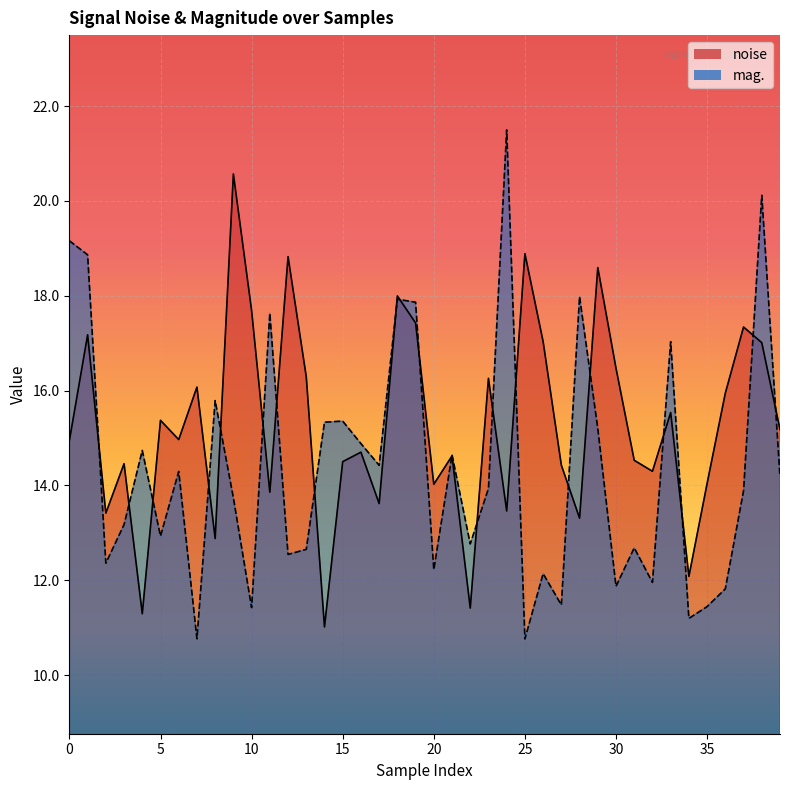

Rank the series by their maximum value, from highest to lowest.

mag., noise